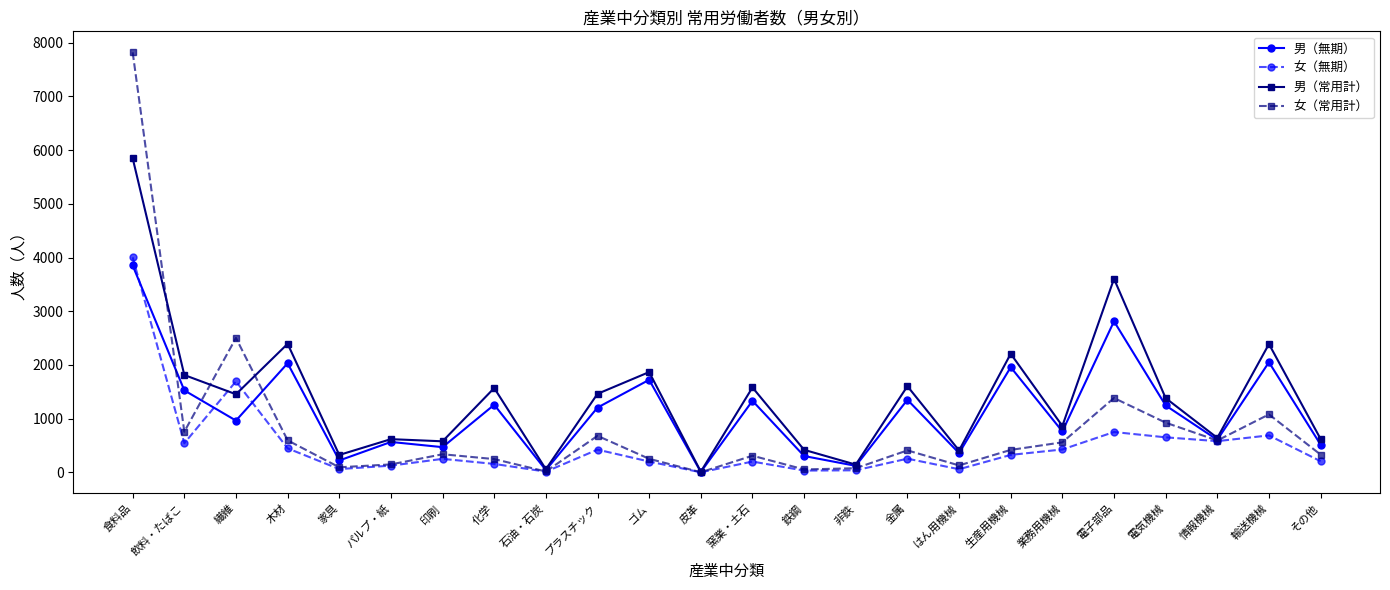

Which series has the largest range (max minus min)?

女（常用計）